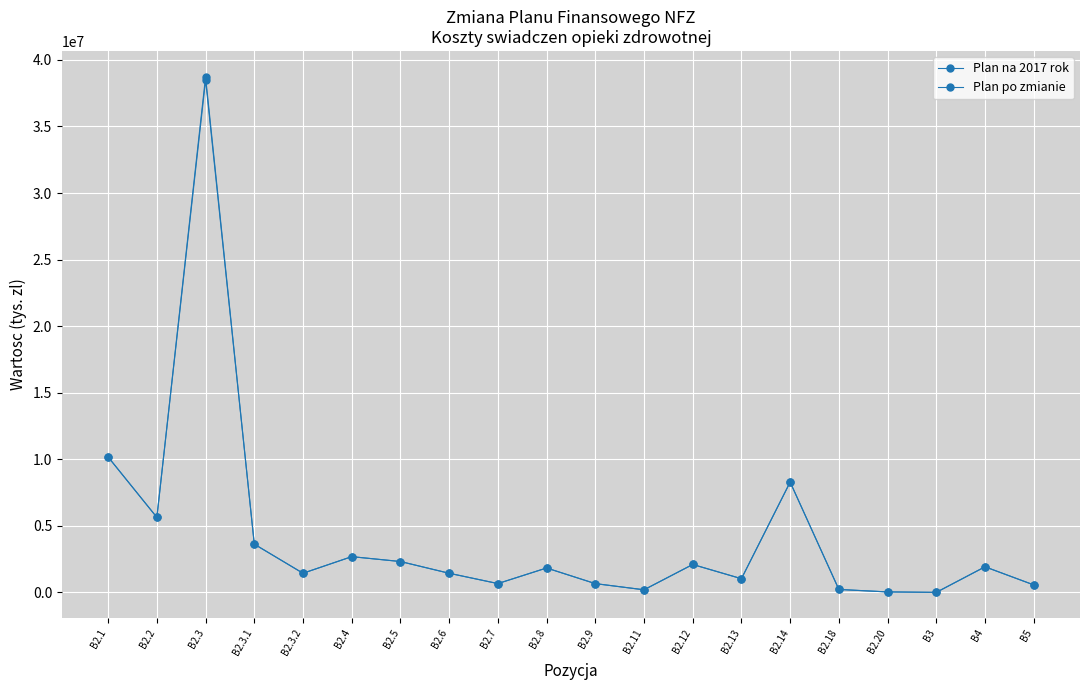

How many data points in Plan po zmianie are less than 1834124?

10